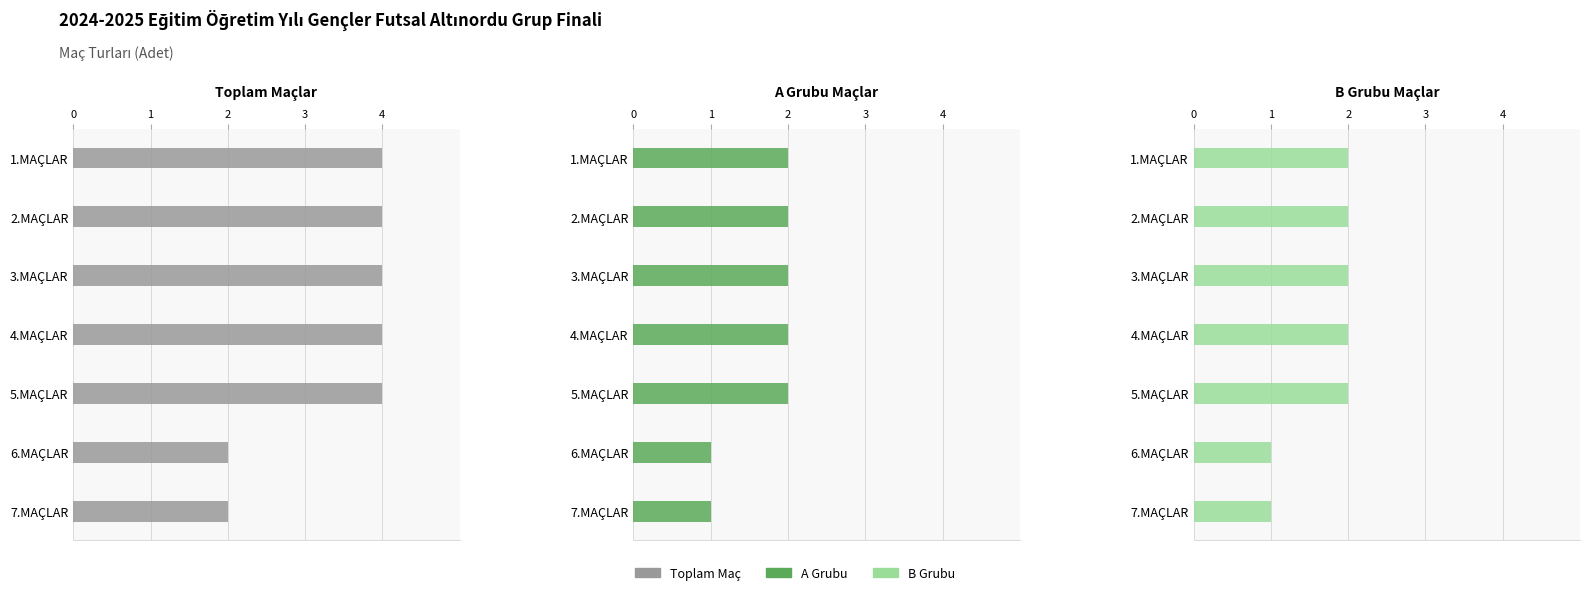

Which series has the largest range (max minus min)?

Toplam Maç